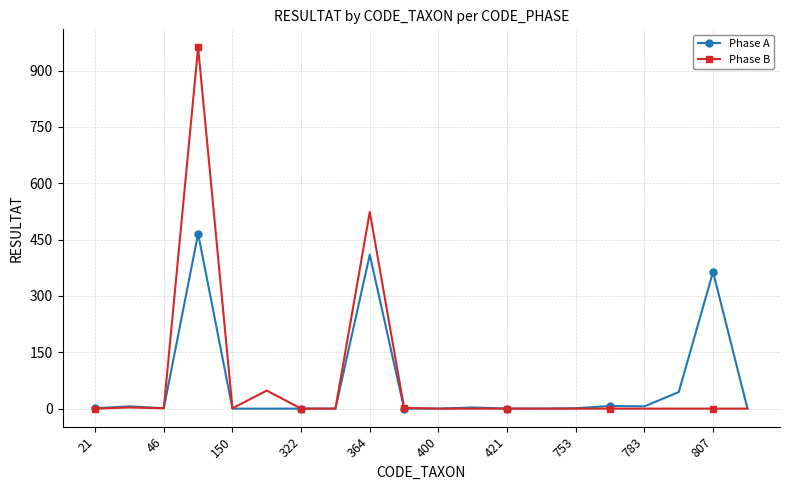

Which series has the widest spread of values?

Phase B